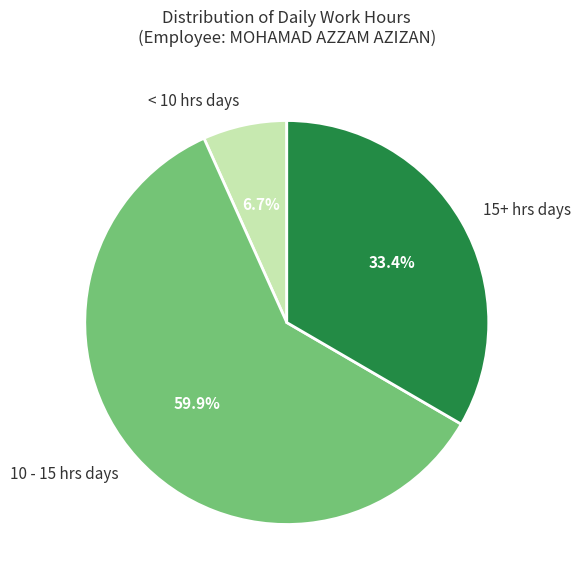

Rank the categories by value from highest to lowest.

10 - 15 hrs days, 15+ hrs days, < 10 hrs days